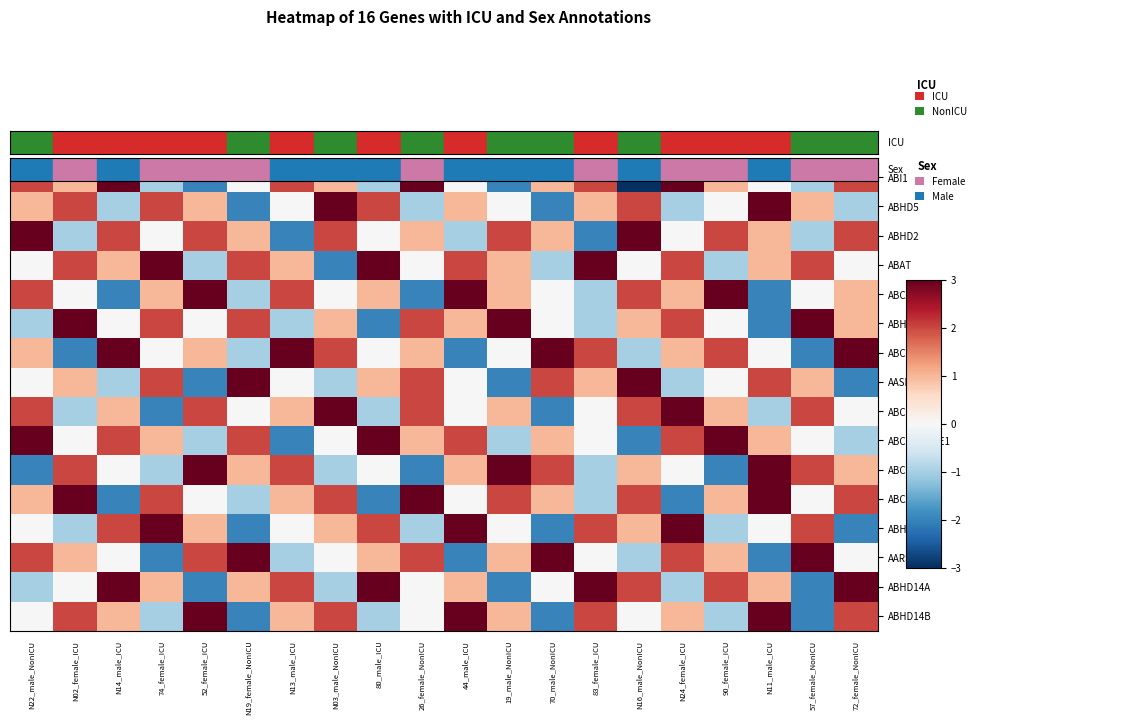

Reading left to right, list all the values displayed in this chart.

ABI1: N22_male_NonICU=2	N02_female_ICU=1	N14_male_ICU=3	74_female_ICU=-1	52_female_ICU=-2	N19_female_NonICU=0	N13_male_ICU=2	N03_male_NonICU=1	80_male_ICU=-1	26_female_NonICU=3	44_male_ICU=0	19_male_NonICU=-2	70_male_NonICU=1	83_female_ICU=2	N16_male_NonICU=-3	N24_female_ICU=3	90_female_ICU=1	N11_male_ICU=0	57_female_NonICU=-1	72_female_NonICU=2
ABHD5: N22_male_NonICU=1	N02_female_ICU=2	N14_male_ICU=-1	74_female_ICU=2	52_female_ICU=1	N19_female_NonICU=-2	N13_male_ICU=0	N03_male_NonICU=3	80_male_ICU=2	26_female_NonICU=-1	44_male_ICU=1	19_male_NonICU=0	70_male_NonICU=-2	83_female_ICU=1	N16_male_NonICU=2	N24_female_ICU=-1	90_female_ICU=0	N11_male_ICU=3	57_female_NonICU=1	72_female_NonICU=-1
ABHD2: N22_male_NonICU=3	N02_female_ICU=-1	N14_male_ICU=2	74_female_ICU=0	52_female_ICU=2	N19_female_NonICU=1	N13_male_ICU=-2	N03_male_NonICU=2	80_male_ICU=0	26_female_NonICU=1	44_male_ICU=-1	19_male_NonICU=2	70_male_NonICU=1	83_female_ICU=-2	N16_male_NonICU=3	N24_female_ICU=0	90_female_ICU=2	N11_male_ICU=1	57_female_NonICU=-1	72_female_NonICU=2
ABAT: N22_male_NonICU=0	N02_female_ICU=2	N14_male_ICU=1	74_female_ICU=3	52_female_ICU=-1	N19_female_NonICU=2	N13_male_ICU=1	N03_male_NonICU=-2	80_male_ICU=3	26_female_NonICU=0	44_male_ICU=2	19_male_NonICU=1	70_male_NonICU=-1	83_female_ICU=3	N16_male_NonICU=0	N24_female_ICU=2	90_female_ICU=-1	N11_male_ICU=1	57_female_NonICU=2	72_female_NonICU=0
ABCA1: N22_male_NonICU=2	N02_female_ICU=0	N14_male_ICU=-2	74_female_ICU=1	52_female_ICU=3	N19_female_NonICU=-1	N13_male_ICU=2	N03_male_NonICU=0	80_male_ICU=1	26_female_NonICU=-2	44_male_ICU=3	19_male_NonICU=1	70_male_NonICU=0	83_female_ICU=-1	N16_male_NonICU=2	N24_female_ICU=1	90_female_ICU=3	N11_male_ICU=-2	57_female_NonICU=0	72_female_NonICU=1
ABHD3: N22_male_NonICU=-1	N02_female_ICU=3	N14_male_ICU=0	74_female_ICU=2	52_female_ICU=0	N19_female_NonICU=2	N13_male_ICU=-1	N03_male_NonICU=1	80_male_ICU=-2	26_female_NonICU=2	44_male_ICU=1	19_male_NonICU=3	70_male_NonICU=0	83_female_ICU=-1	N16_male_NonICU=1	N24_female_ICU=2	90_female_ICU=0	N11_male_ICU=-2	57_female_NonICU=3	72_female_NonICU=1
ABCC4: N22_male_NonICU=1	N02_female_ICU=-2	N14_male_ICU=3	74_female_ICU=0	52_female_ICU=1	N19_female_NonICU=-1	N13_male_ICU=3	N03_male_NonICU=2	80_male_ICU=0	26_female_NonICU=1	44_male_ICU=-2	19_male_NonICU=0	70_male_NonICU=3	83_female_ICU=2	N16_male_NonICU=-1	N24_female_ICU=1	90_female_ICU=2	N11_male_ICU=0	57_female_NonICU=-2	72_female_NonICU=3
AASDHPPT: N22_male_NonICU=0	N02_female_ICU=1	N14_male_ICU=-1	74_female_ICU=2	52_female_ICU=-2	N19_female_NonICU=3	N13_male_ICU=0	N03_male_NonICU=-1	80_male_ICU=1	26_female_NonICU=2	44_male_ICU=0	19_male_NonICU=-2	70_male_NonICU=2	83_female_ICU=1	N16_male_NonICU=3	N24_female_ICU=-1	90_female_ICU=0	N11_male_ICU=2	57_female_NonICU=1	72_female_NonICU=-2
ABCE1: N22_male_NonICU=2	N02_female_ICU=-1	N14_male_ICU=1	74_female_ICU=-2	52_female_ICU=2	N19_female_NonICU=0	N13_male_ICU=1	N03_male_NonICU=3	80_male_ICU=-1	26_female_NonICU=2	44_male_ICU=0	19_male_NonICU=1	70_male_NonICU=-2	83_female_ICU=0	N16_male_NonICU=2	N24_female_ICU=3	90_female_ICU=1	N11_male_ICU=-1	57_female_NonICU=2	72_female_NonICU=0
ABCF2-H2BE1: N22_male_NonICU=3	N02_female_ICU=0	N14_male_ICU=2	74_female_ICU=1	52_female_ICU=-1	N19_female_NonICU=2	N13_male_ICU=-2	N03_male_NonICU=0	80_male_ICU=3	26_female_NonICU=1	44_male_ICU=2	19_male_NonICU=-1	70_male_NonICU=1	83_female_ICU=0	N16_male_NonICU=-2	N24_female_ICU=2	90_female_ICU=3	N11_male_ICU=1	57_female_NonICU=0	72_female_NonICU=-1
ABCG1: N22_male_NonICU=-2	N02_female_ICU=2	N14_male_ICU=0	74_female_ICU=-1	52_female_ICU=3	N19_female_NonICU=1	N13_male_ICU=2	N03_male_NonICU=-1	80_male_ICU=0	26_female_NonICU=-2	44_male_ICU=1	19_male_NonICU=3	70_male_NonICU=2	83_female_ICU=-1	N16_male_NonICU=1	N24_female_ICU=0	90_female_ICU=-2	N11_male_ICU=3	57_female_NonICU=2	72_female_NonICU=1
ABCA7: N22_male_NonICU=1	N02_female_ICU=3	N14_male_ICU=-2	74_female_ICU=2	52_female_ICU=0	N19_female_NonICU=-1	N13_male_ICU=1	N03_male_NonICU=2	80_male_ICU=-2	26_female_NonICU=3	44_male_ICU=0	19_male_NonICU=2	70_male_NonICU=1	83_female_ICU=-1	N16_male_NonICU=2	N24_female_ICU=-2	90_female_ICU=1	N11_male_ICU=3	57_female_NonICU=0	72_female_NonICU=2
ABHD17A: N22_male_NonICU=0	N02_female_ICU=-1	N14_male_ICU=2	74_female_ICU=3	52_female_ICU=1	N19_female_NonICU=-2	N13_male_ICU=0	N03_male_NonICU=1	80_male_ICU=2	26_female_NonICU=-1	44_male_ICU=3	19_male_NonICU=0	70_male_NonICU=-2	83_female_ICU=2	N16_male_NonICU=1	N24_female_ICU=3	90_female_ICU=-1	N11_male_ICU=0	57_female_NonICU=2	72_female_NonICU=-2
AARS1: N22_male_NonICU=2	N02_female_ICU=1	N14_male_ICU=0	74_female_ICU=-2	52_female_ICU=2	N19_female_NonICU=3	N13_male_ICU=-1	N03_male_NonICU=0	80_male_ICU=1	26_female_NonICU=2	44_male_ICU=-2	19_male_NonICU=1	70_male_NonICU=3	83_female_ICU=0	N16_male_NonICU=-1	N24_female_ICU=2	90_female_ICU=1	N11_male_ICU=-2	57_female_NonICU=3	72_female_NonICU=0
ABHD14A: N22_male_NonICU=-1	N02_female_ICU=0	N14_male_ICU=3	74_female_ICU=1	52_female_ICU=-2	N19_female_NonICU=1	N13_male_ICU=2	N03_male_NonICU=-1	80_male_ICU=3	26_female_NonICU=0	44_male_ICU=1	19_male_NonICU=-2	70_male_NonICU=0	83_female_ICU=3	N16_male_NonICU=2	N24_female_ICU=-1	90_female_ICU=2	N11_male_ICU=1	57_female_NonICU=-2	72_female_NonICU=3
ABHD14B: N22_male_NonICU=0	N02_female_ICU=2	N14_male_ICU=1	74_female_ICU=-1	52_female_ICU=3	N19_female_NonICU=-2	N13_male_ICU=1	N03_male_NonICU=2	80_male_ICU=-1	26_female_NonICU=0	44_male_ICU=3	19_male_NonICU=1	70_male_NonICU=-2	83_female_ICU=2	N16_male_NonICU=0	N24_female_ICU=1	90_female_ICU=-1	N11_male_ICU=3	57_female_NonICU=-2	72_female_NonICU=2